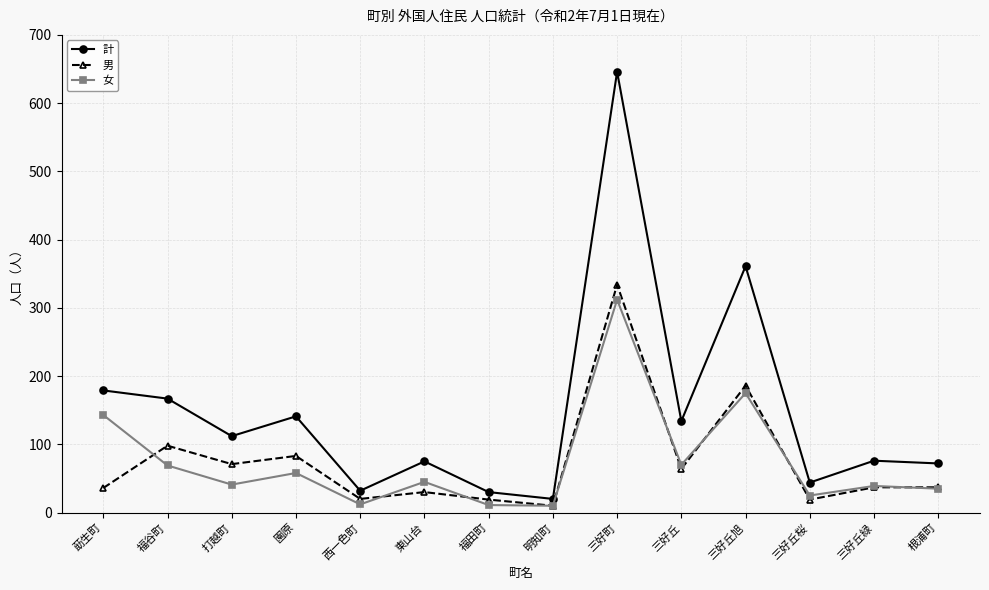

Is the value of 計 at 三好丘緑 greater than the value of 女 at 三好丘桜?

Yes